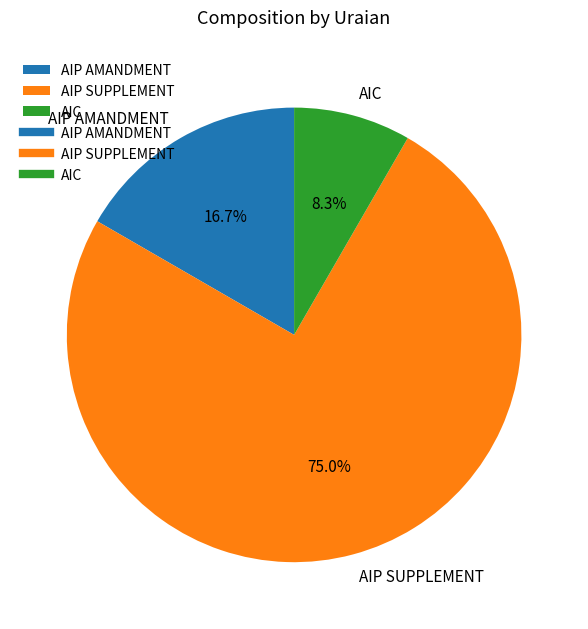

Which slice represents more than half of the pie?

AIP SUPPLEMENT